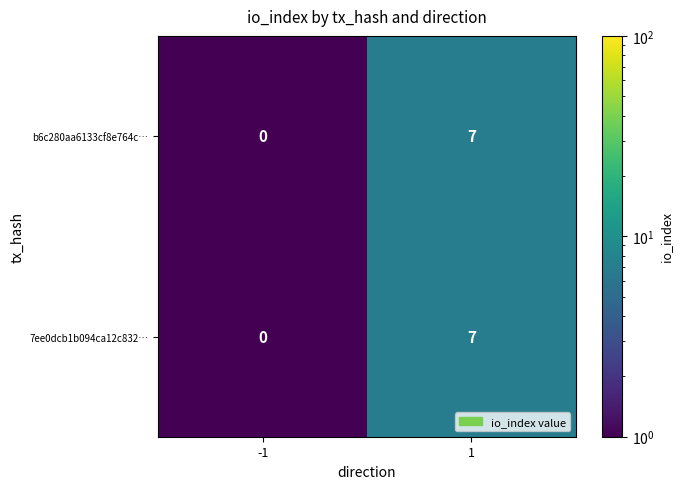

Is it true that 7ee0dcb1b094ca12c832… equals 0 at -1?

True